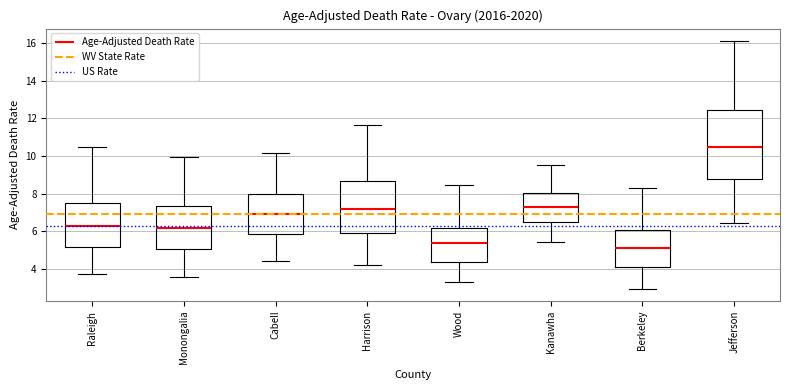

Which box is the tallest, from its lower edge to its upper edge?

Jefferson